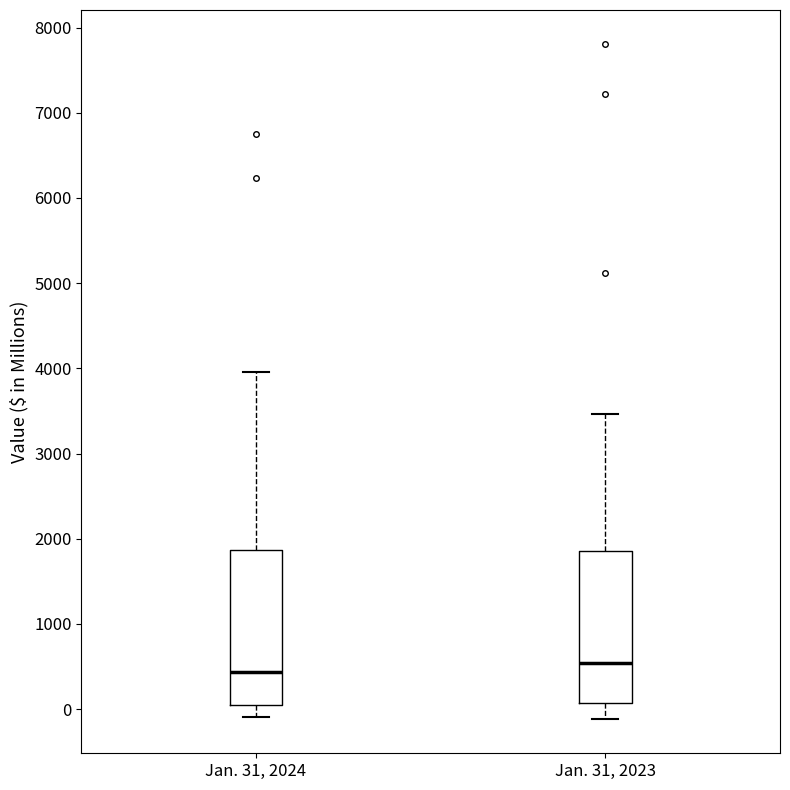

Which box's median line is the lowest?

Jan. 31, 2024